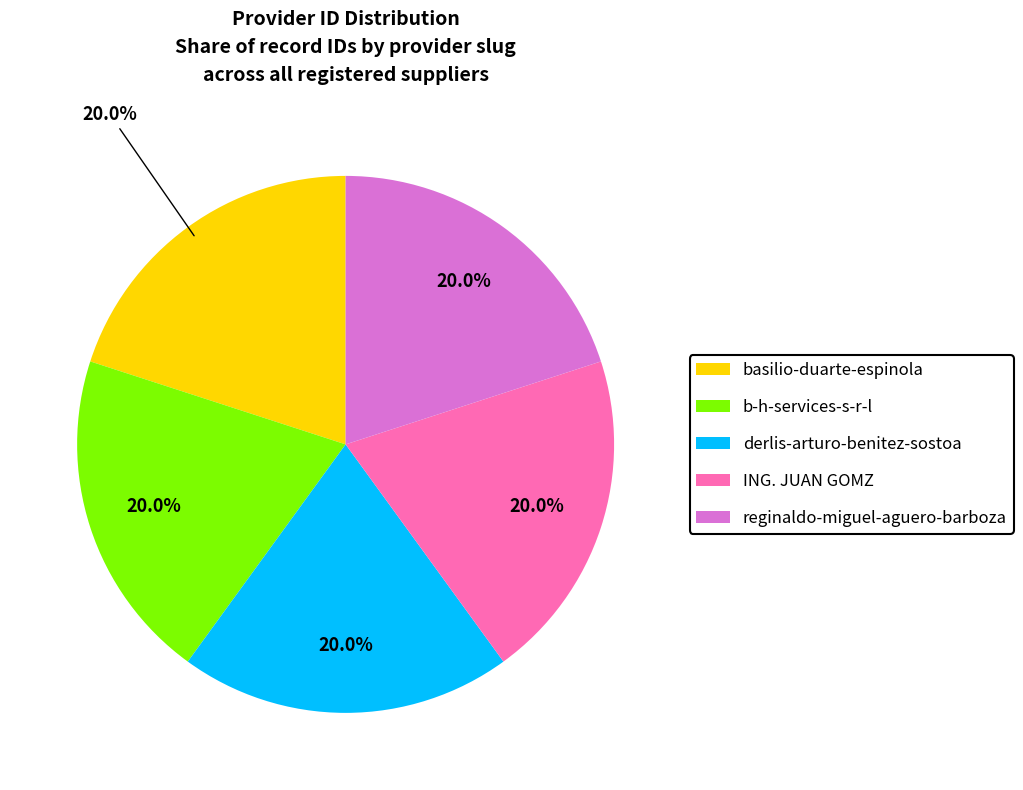

What is the ratio of the value at ING. JUAN GOMZ to the value at reginaldo-miguel-aguero-barboza?

1.0